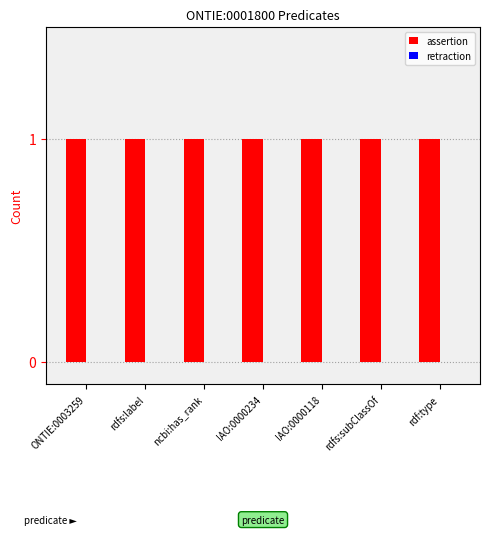

How many data points does each series have?

7